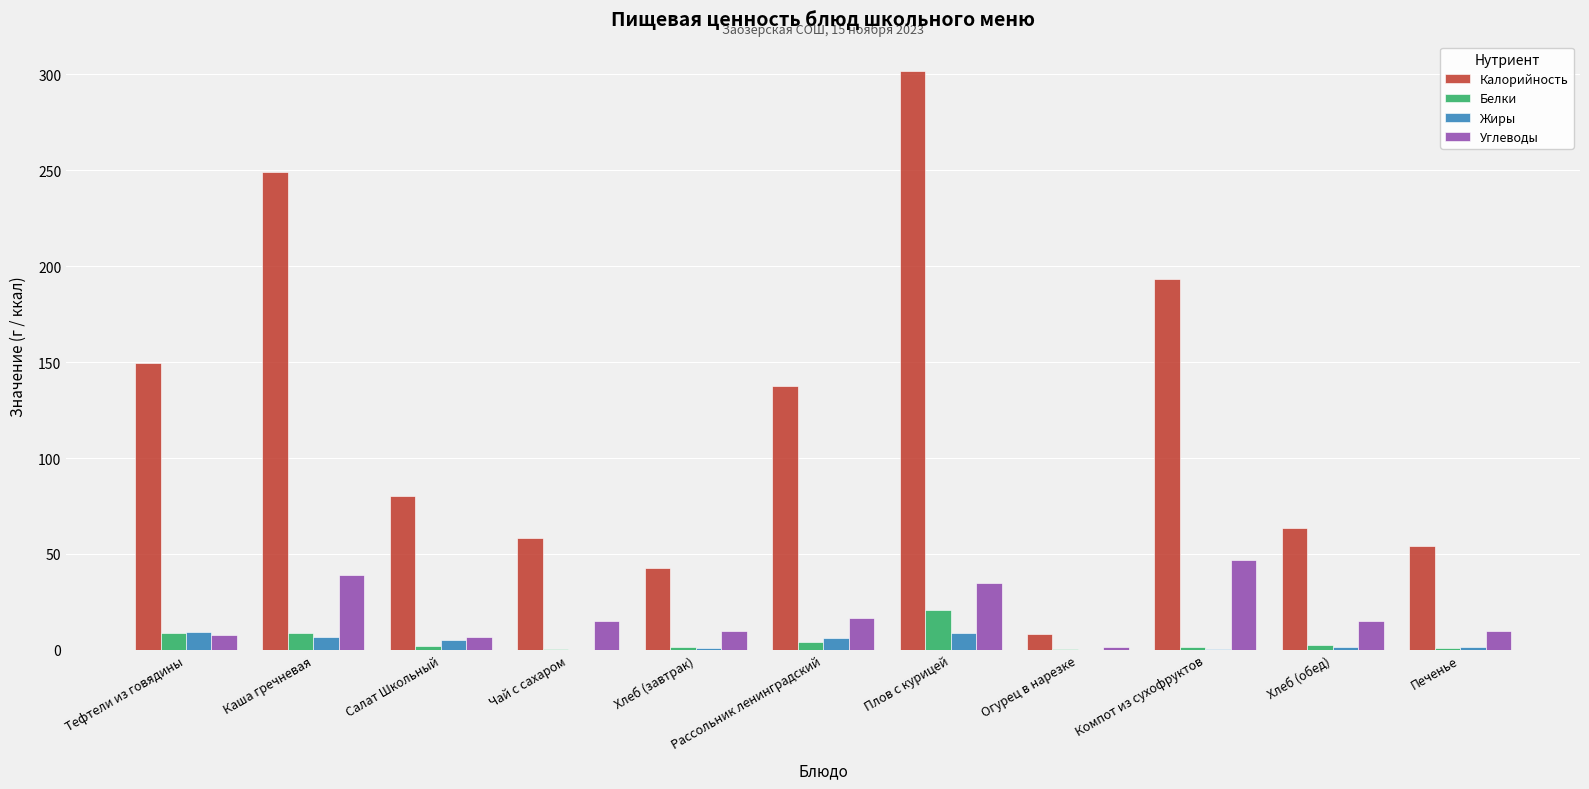

Is it true that Жиры equals 1.7 at Хлеб (обед)?

True